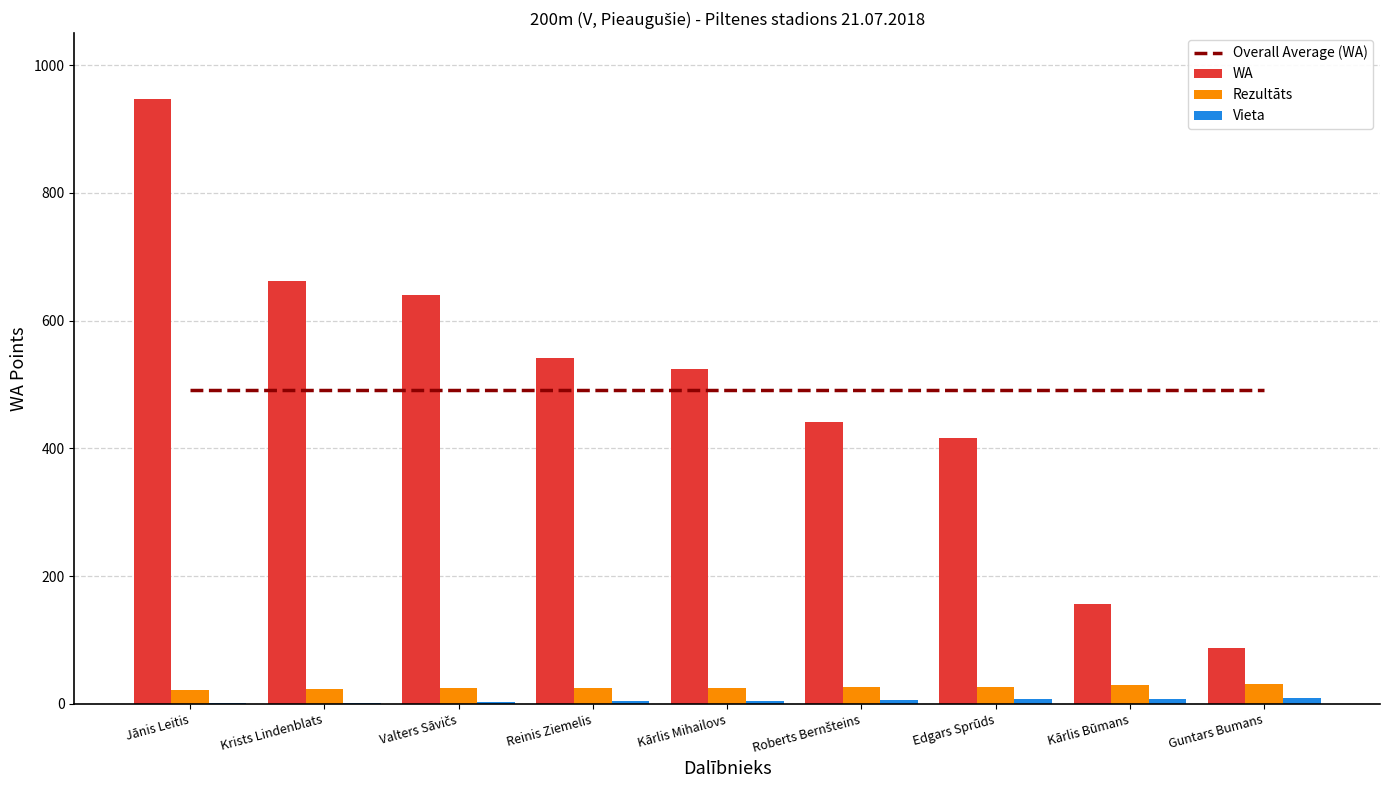

Reading left to right, transcribe all the data shown in this chart.

Overall Average (WA): Jānis Leitis=490.7	Krists Lindenblats=490.7	Valters Sāvičs=490.7	Reinis Ziemelis=490.7	Kārlis Mihailovs=490.7	Roberts Bernšteins=490.7	Edgars Sprūds=490.7	Kārlis Būmans=490.7	Guntars Bumans=490.7
WA: Jānis Leitis=947.0	Krists Lindenblats=662.0	Valters Sāvičs=640.0	Reinis Ziemelis=542.0	Kārlis Mihailovs=524.0	Roberts Bernšteins=442.0	Edgars Sprūds=416.0	Kārlis Būmans=156.0	Guntars Bumans=87.0
Rezultāts: Jānis Leitis=21.8	Krists Lindenblats=24.1	Valters Sāvičs=24.3	Reinis Ziemelis=25.2	Kārlis Mihailovs=25.3	Roberts Bernšteins=26.2	Edgars Sprūds=26.4	Kārlis Būmans=29.9	Guntars Bumans=31.4
Vieta: Jānis Leitis=1.0	Krists Lindenblats=2.0	Valters Sāvičs=3.0	Reinis Ziemelis=4.0	Kārlis Mihailovs=5.0	Roberts Bernšteins=6.0	Edgars Sprūds=7.0	Kārlis Būmans=8.0	Guntars Bumans=9.0